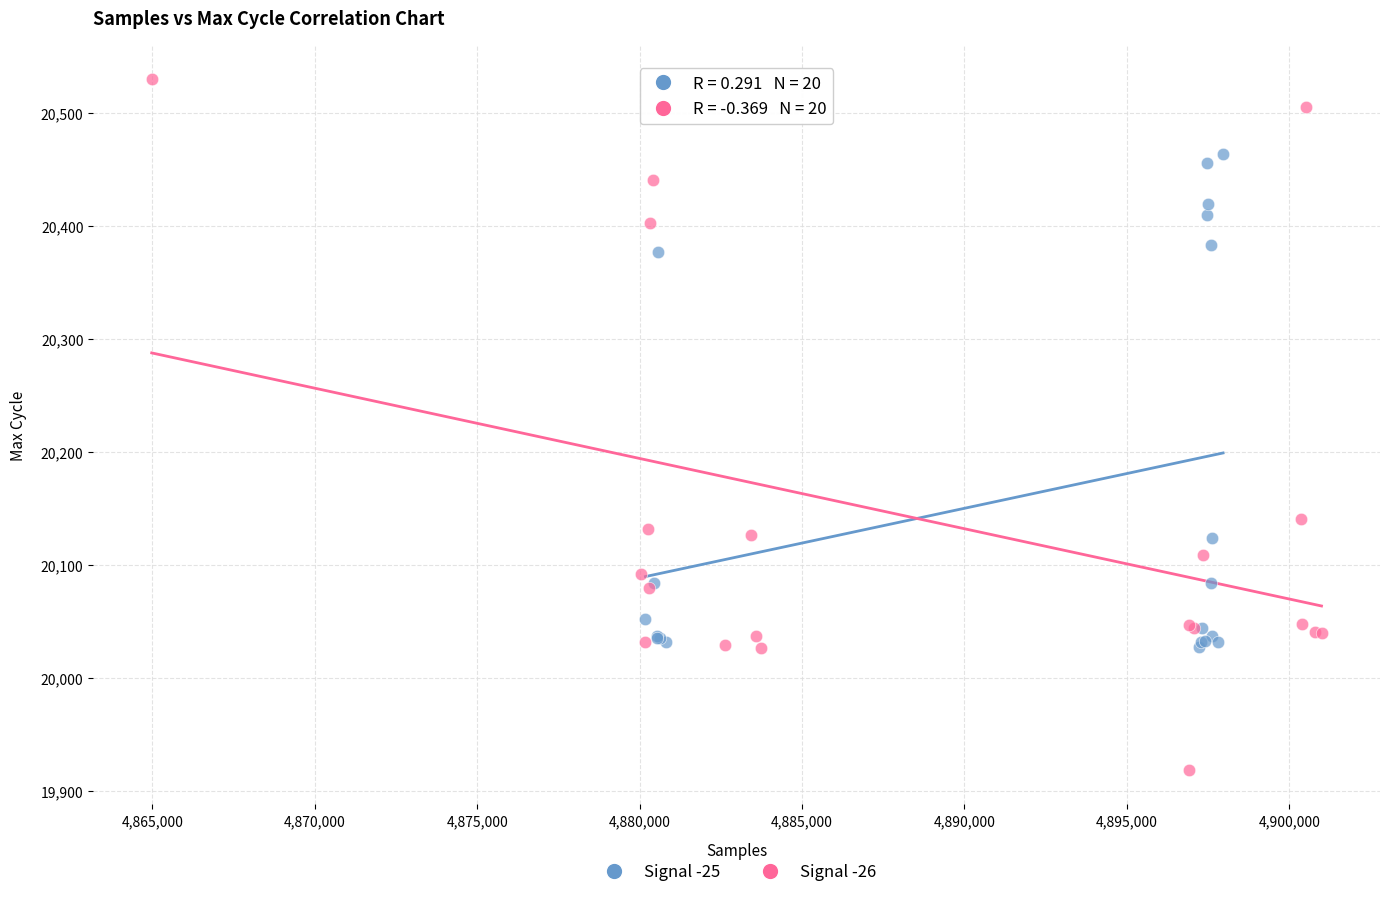

Which series contains the lowest Y value?

Signal -26